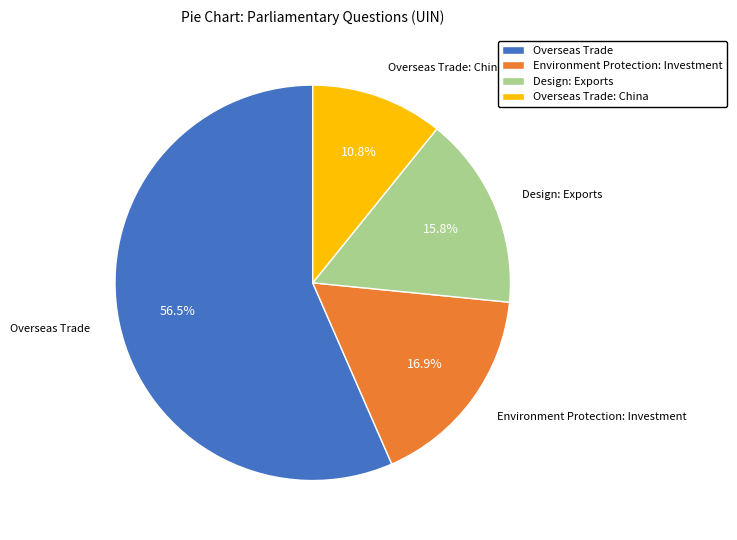

Which has a higher value, Overseas Trade or Design: Exports?

Overseas Trade